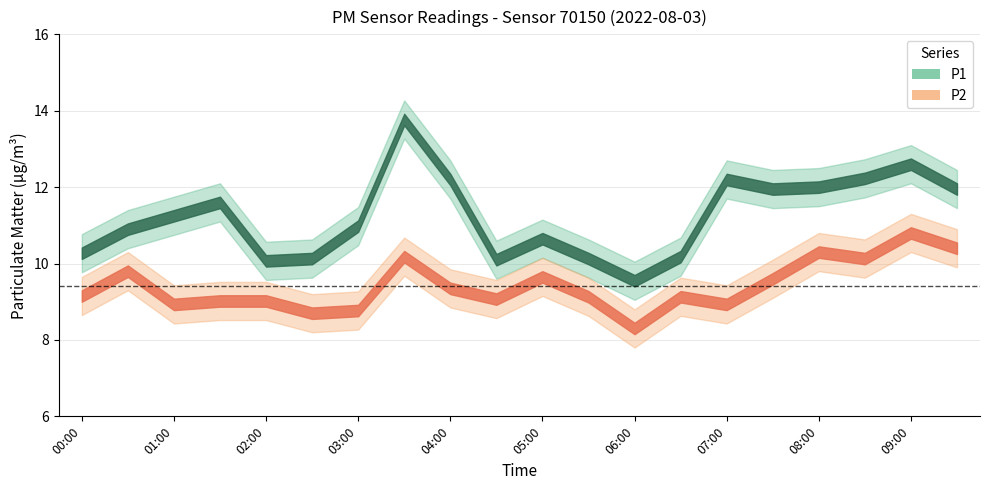

What is the difference between the highest and lowest values at 01:00?

2.3